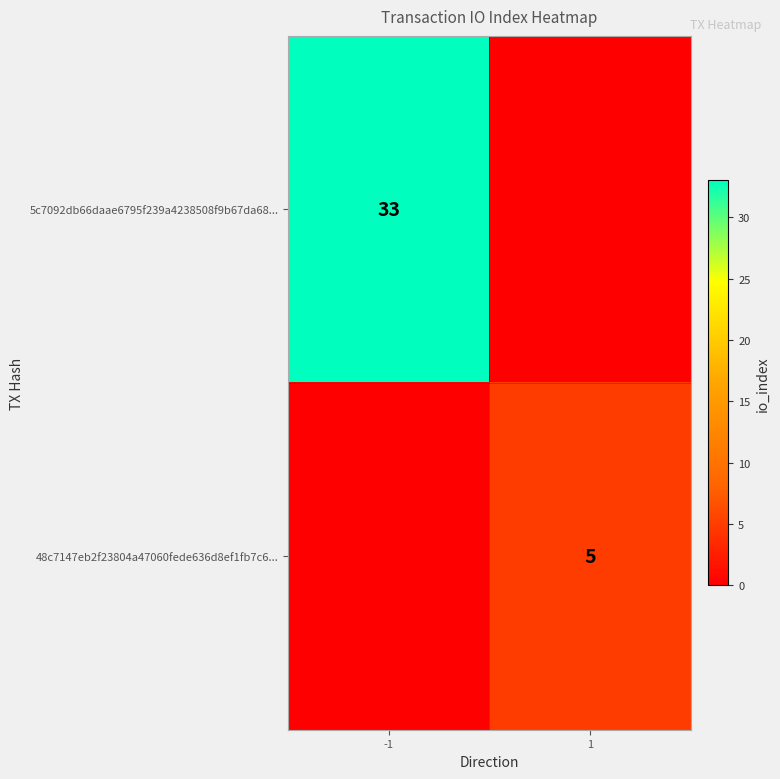

Is the value of 48c7147eb2f23804a47060fede636d8ef1fb7c6... at 1 greater than the value of 5c7092db66daae6795f239a4238508f9b67da68... at -1?

No